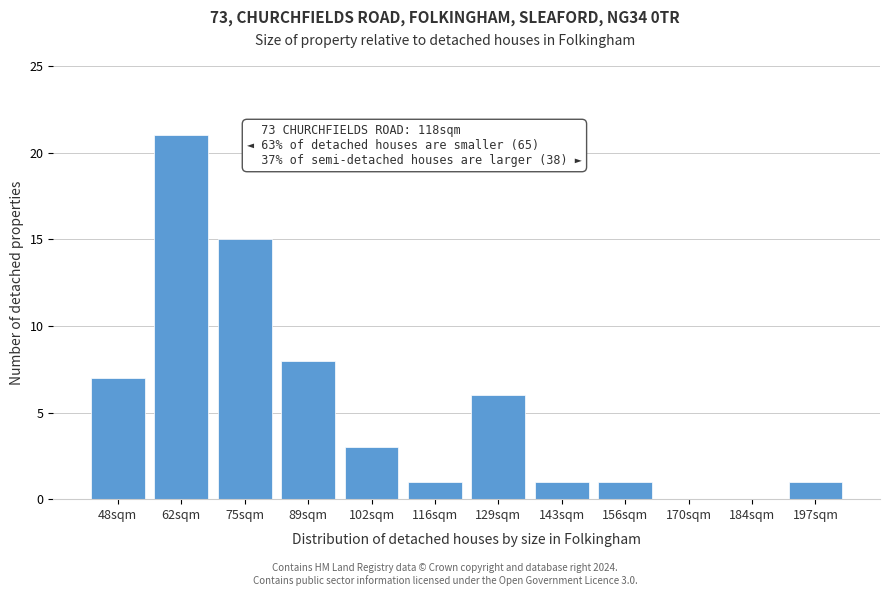

Which label corresponds to the largest value in the chart?

62sqm